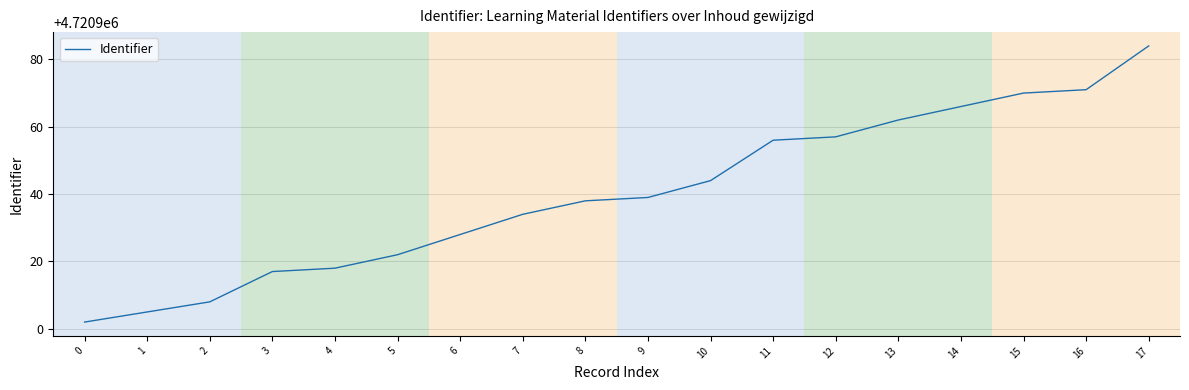

Is it true that the value at 4 is 4720918?

True